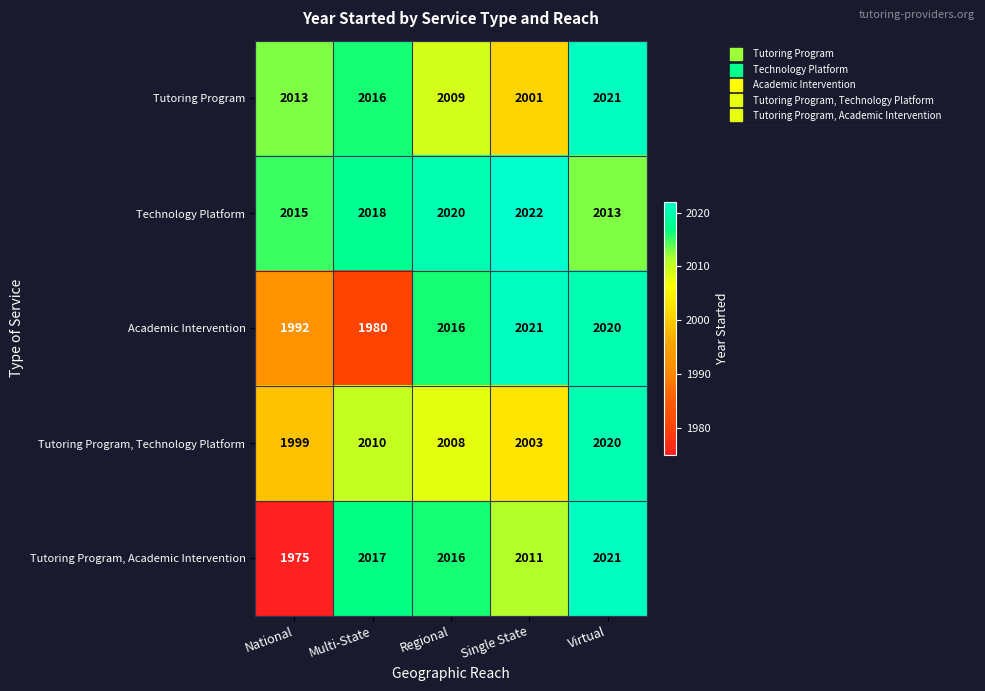

Reading left to right, list all the values displayed in this chart.

Tutoring Program: National=2013	Multi-State=2016	Regional=2009	Single State=2001	Virtual=2021
Technology Platform: National=2015	Multi-State=2018	Regional=2020	Single State=2022	Virtual=2013
Academic Intervention: National=1992	Multi-State=1980	Regional=2016	Single State=2021	Virtual=2020
Tutoring Program, Technology Platform: National=1999	Multi-State=2010	Regional=2008	Single State=2003	Virtual=2020
Tutoring Program, Academic Intervention: National=1975	Multi-State=2017	Regional=2016	Single State=2011	Virtual=2021